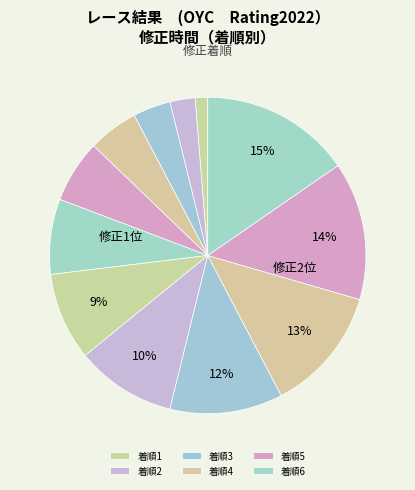

Count the number of slices in the pie.

12